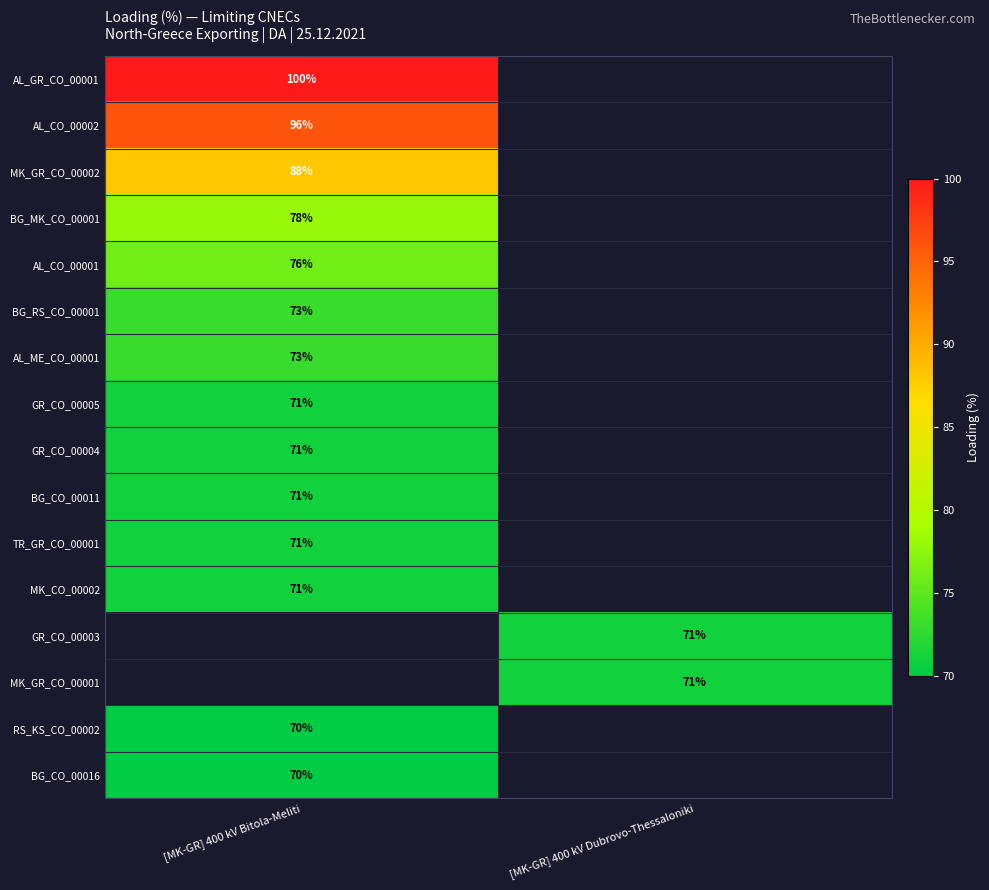

Is the value of RS_KS_CO_00002 at [MK-GR] 400 kV Bitola-Meliti greater than the value of AL_ME_CO_00001 at [MK-GR] 400 kV Bitola-Meliti?

No